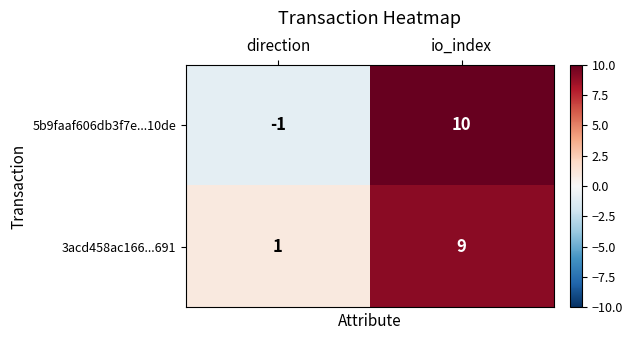

The value of 3acd458ac166...691 at io_index is 15. True or false?

False